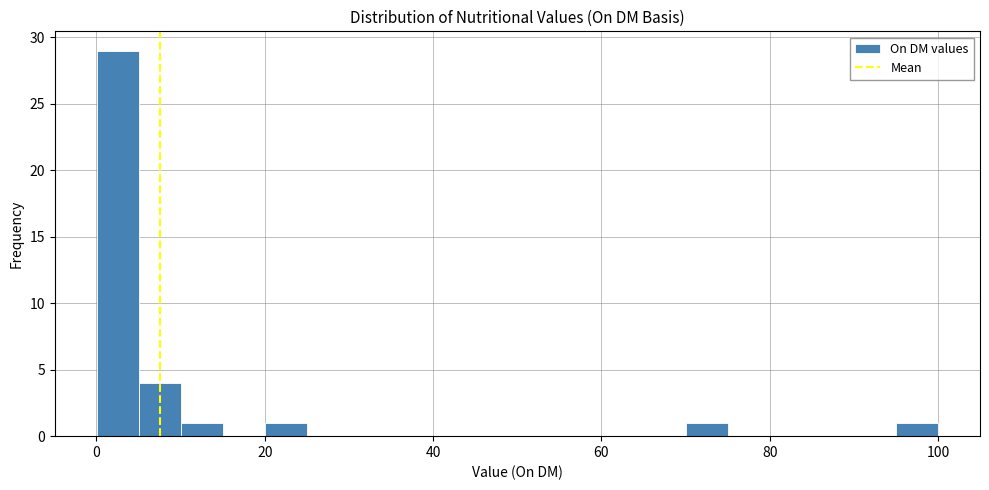

Around what value on the x-axis is the tallest bar? Give the approximate position of its centre, as read against the axis.

2